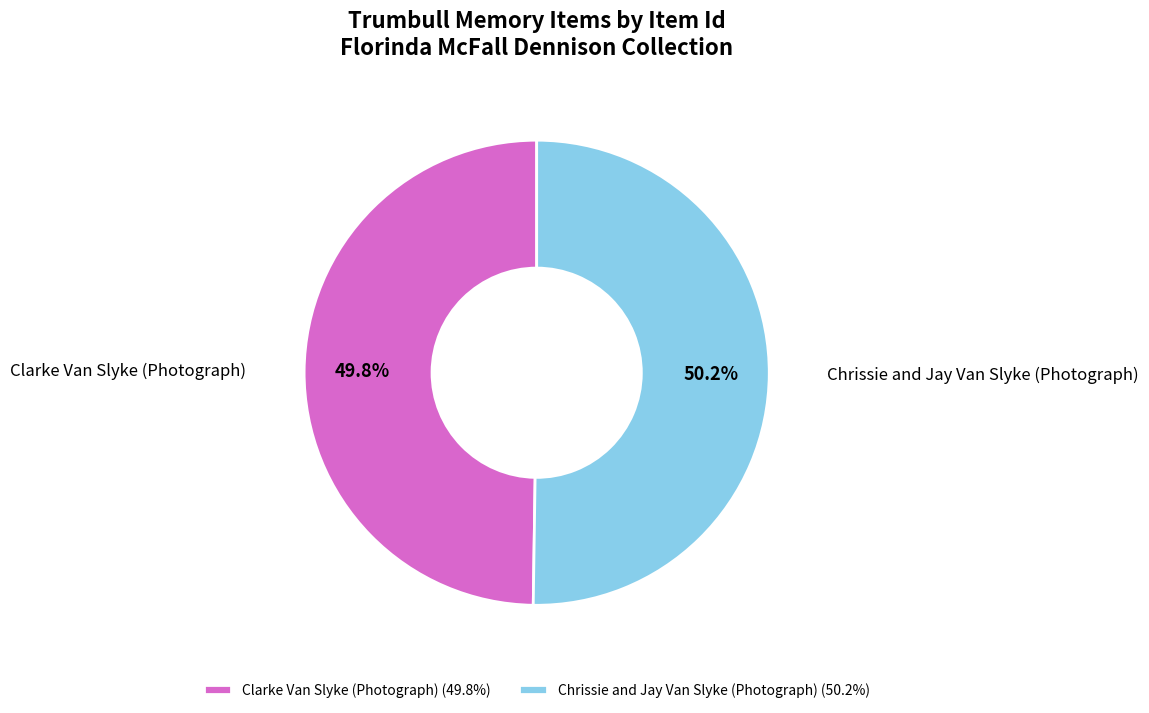

To the nearest percent, what portion does Chrissie and Jay Van Slyke (Photograph) represent?

50%